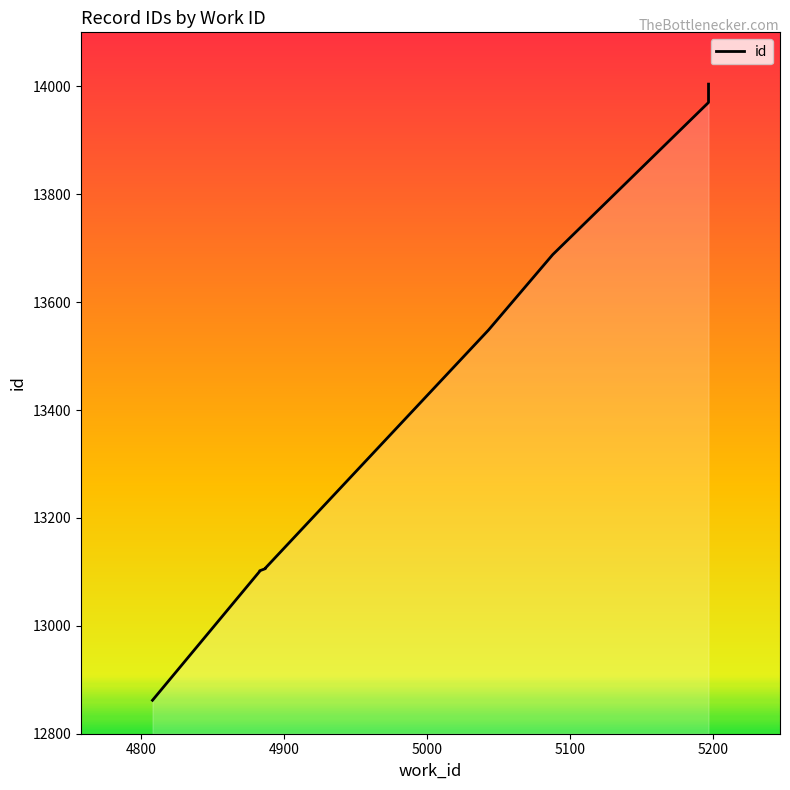

What is the difference between the maximum and minimum values?

1142